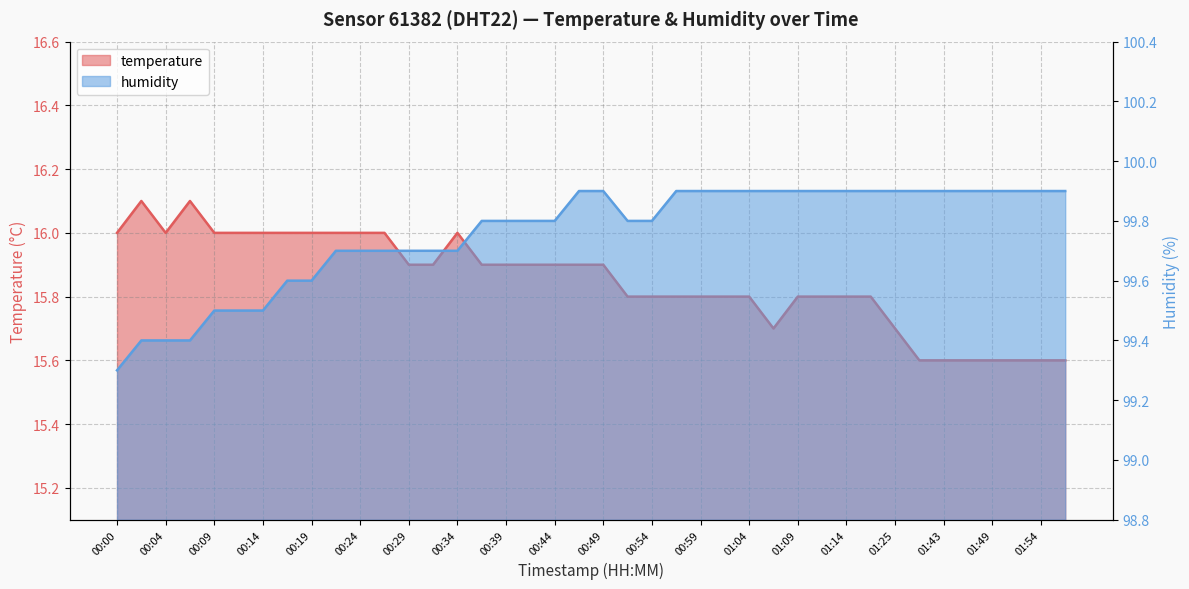

Reading left to right, transcribe all the data shown in this chart.

temperature: 16.0	16.1	16.0	16.1	16.0	16.0	16.0	16.0	16.0	16.0	16.0	16.0	15.9	15.9	16.0	15.9	15.9	15.9	15.9	15.9	15.9	15.8	15.8	15.8	15.8	15.8	15.8	15.7	15.8	15.8	15.8	15.8	15.7	15.6	15.6	15.6	15.6	15.6	15.6	15.6
humidity: 99.3	99.4	99.4	99.4	99.5	99.5	99.5	99.6	99.6	99.7	99.7	99.7	99.7	99.7	99.7	99.8	99.8	99.8	99.8	99.9	99.9	99.8	99.8	99.9	99.9	99.9	99.9	99.9	99.9	99.9	99.9	99.9	99.9	99.9	99.9	99.9	99.9	99.9	99.9	99.9